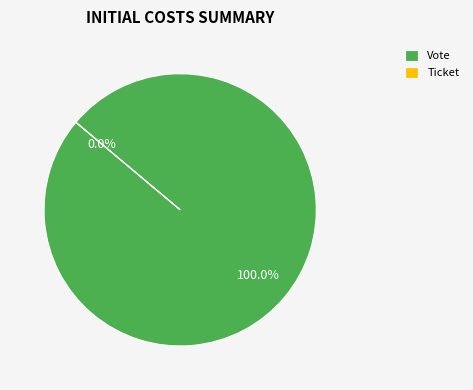

Count the number of slices in the pie.

2